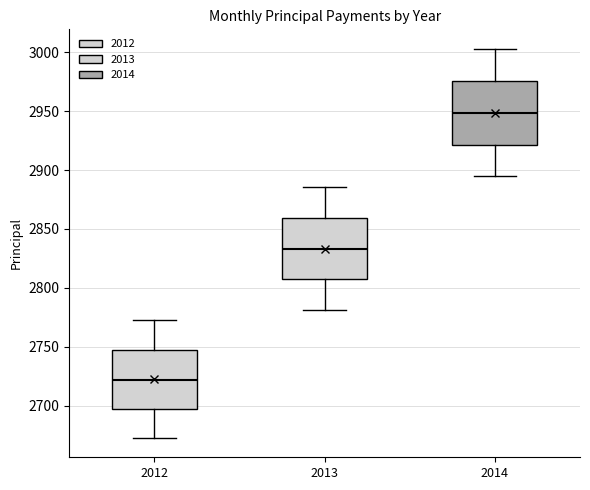

Reading left to right, read every box against the y-axis: the position of its median line, the range the box covers, and the ends of its whiskers. The values are not printed on the chart, so give them approximately, as read against the axis.

2012: median 2720, box 2695 to 2745, whiskers 2675 to 2770
2013: median 2835, box 2805 to 2860, whiskers 2780 to 2885
2014: median 2950, box 2920 to 2975, whiskers 2895 to 3005